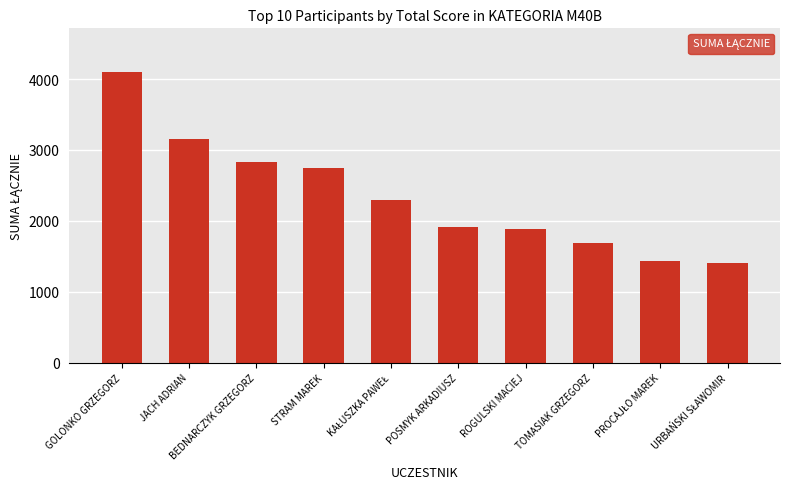

What position from the right is POSMYK ARKADIUSZ?

5